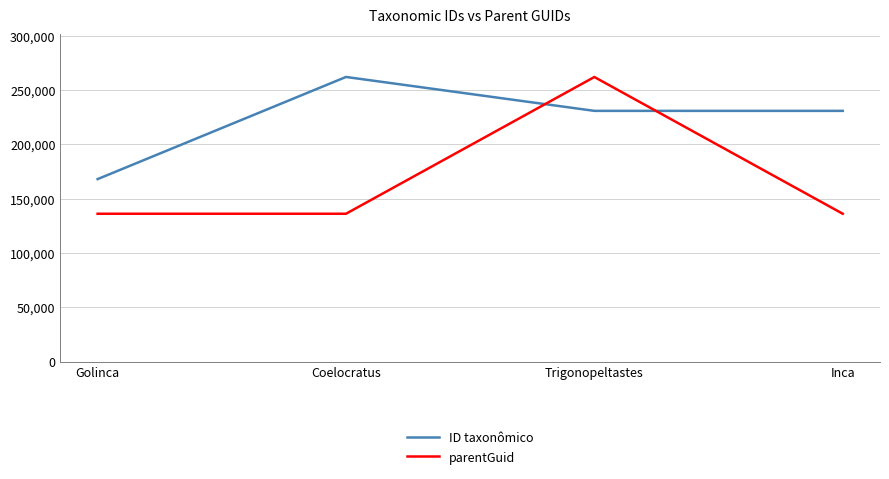

What is the maximum value for parentGuid?

262099